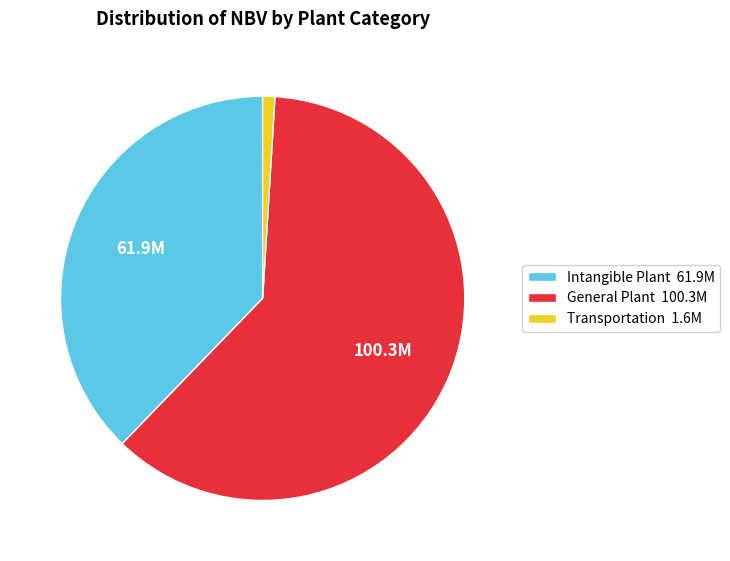

Which slice represents more than half of the pie?

General Plant 100.3M